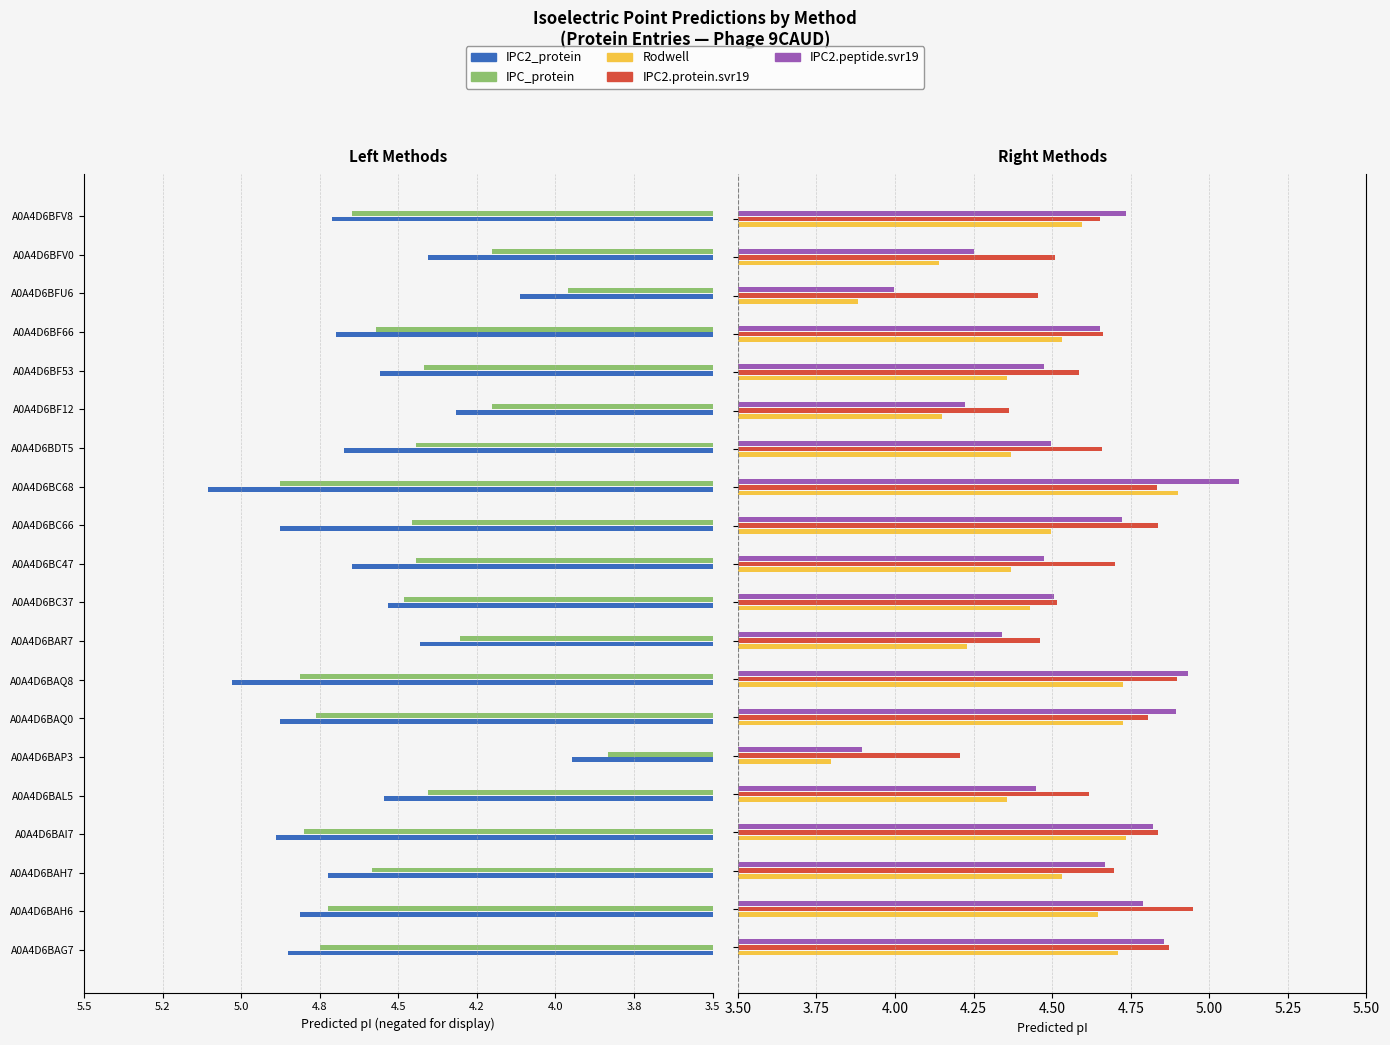

What are all the series names shown in the legend?

IPC2_protein, IPC_protein, Rodwell, IPC2.protein.svr19, IPC2.peptide.svr19